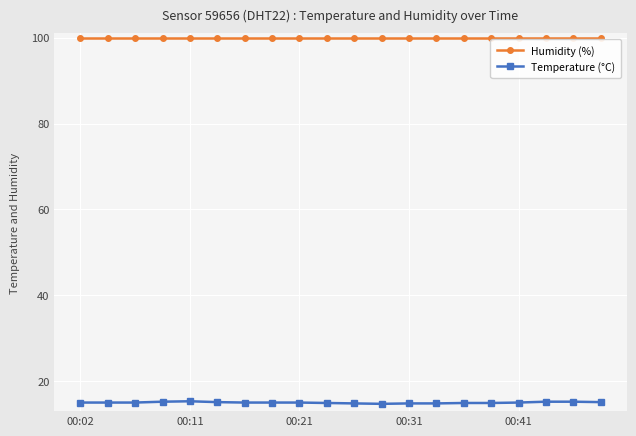

List the series in order of their peak value, highest first.

Humidity (%), Temperature (°C)